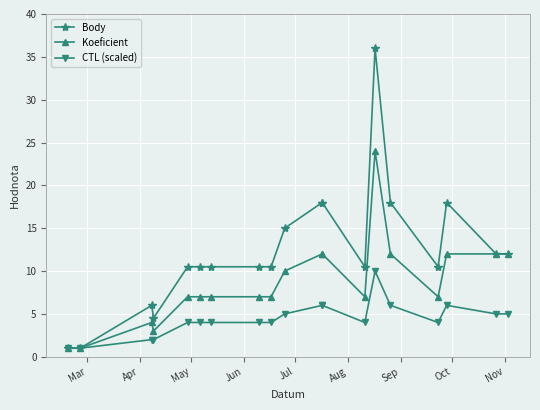

What is the value of the Koeficient point at the 7th from the left?

7.0